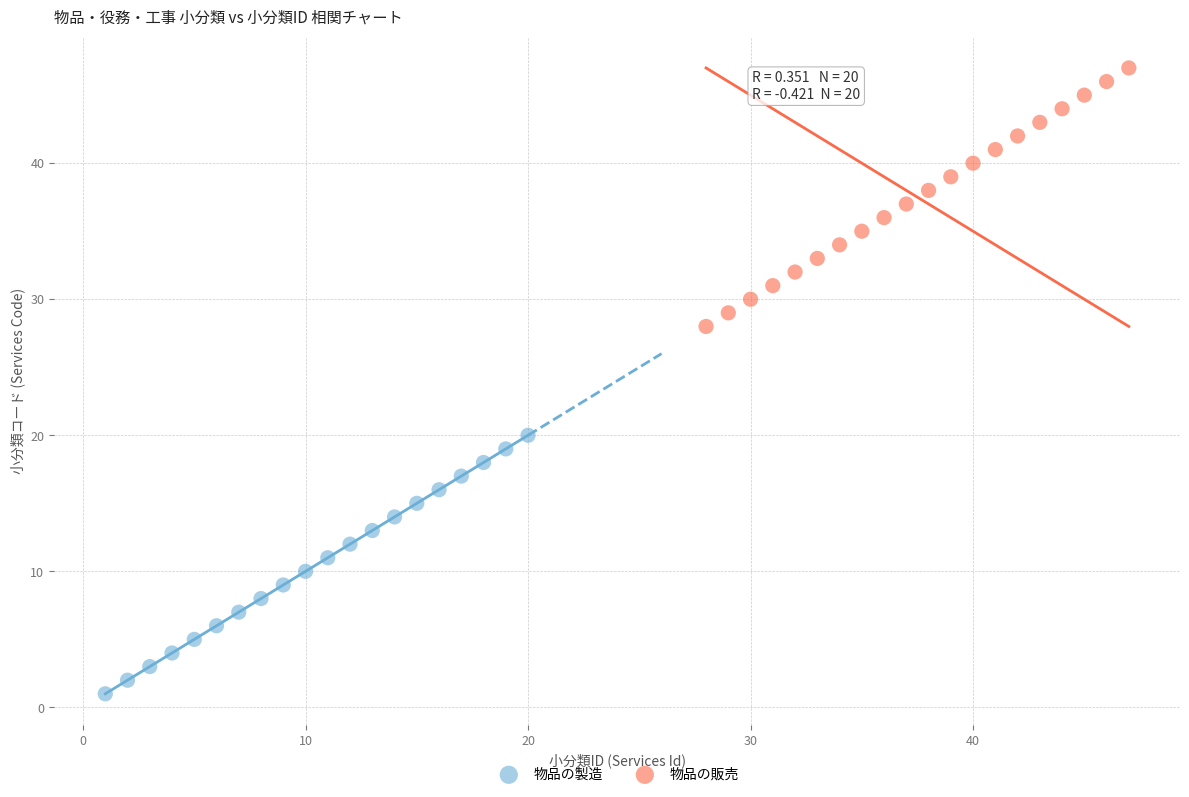

Which series contains the highest Y value?

物品の販売